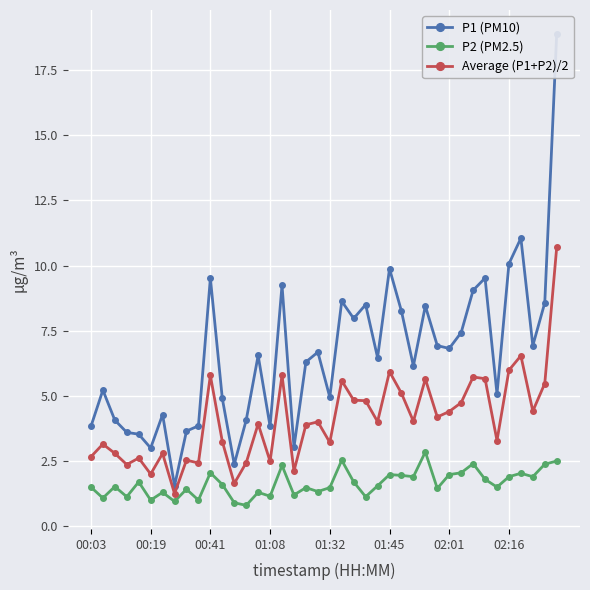

How many data points in P1 (PM10) are above 6?

23